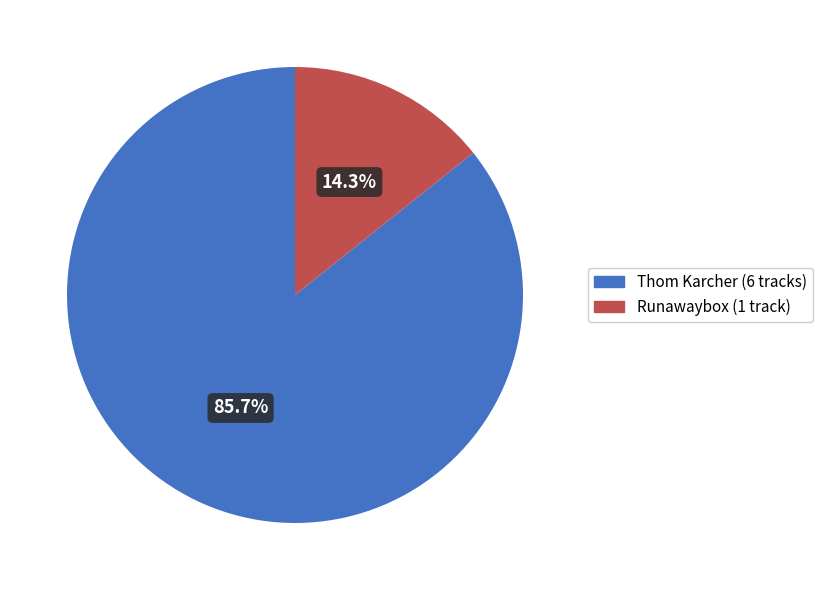

To the nearest percent, what is the average slice percentage?

50%